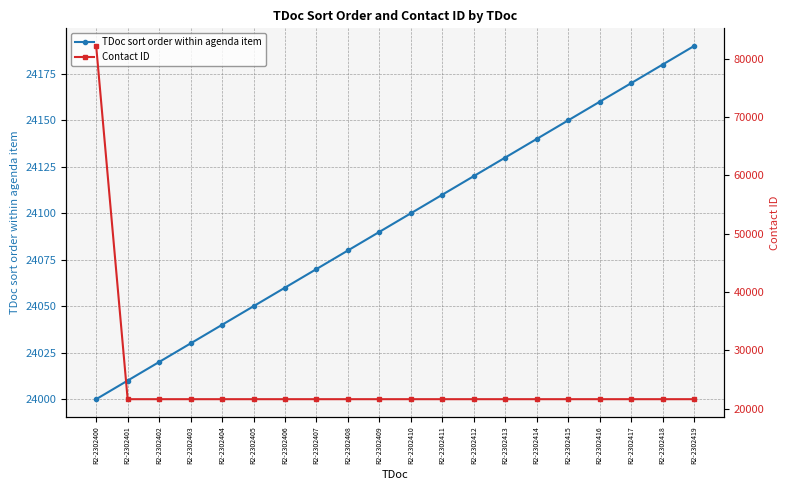

How many lines are shown in the chart?

2